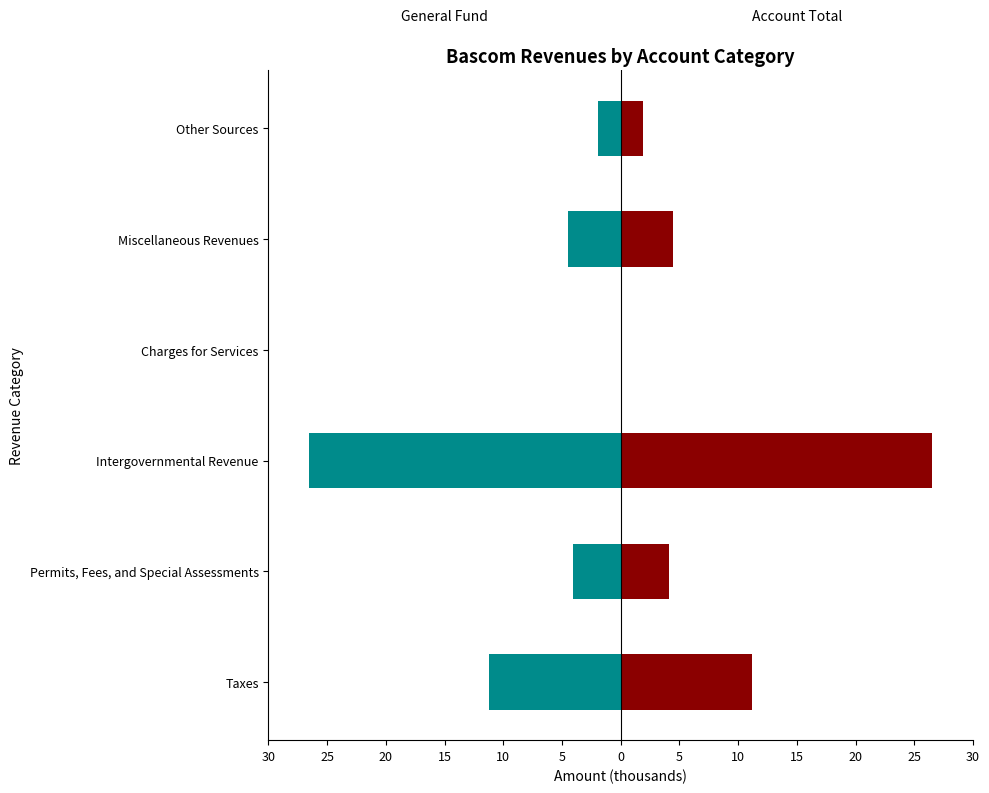

Reading left to right, what are all the values shown in this chart?

General Fund: -11.2	-4.1	-26.5	-0.0	-4.4	-1.9
Account Total: 11.2	4.1	26.5	0.0	4.4	1.9